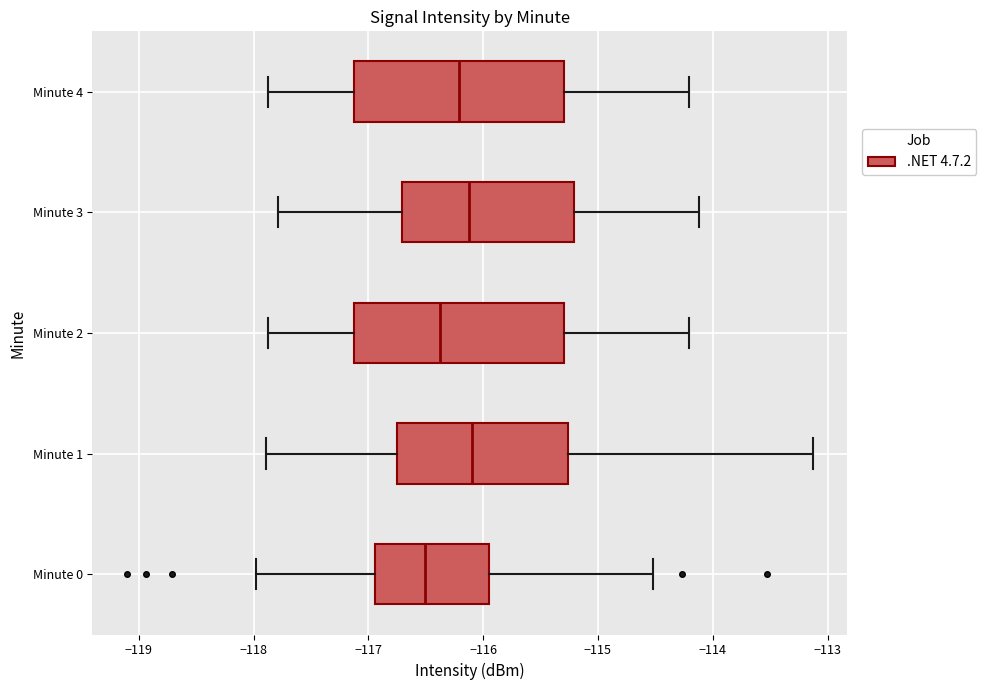

Where does the right whisker of the box for Minute 4 end on the x-axis? The values are not printed on the chart, so give them approximately, as read against the axis.

-114.2